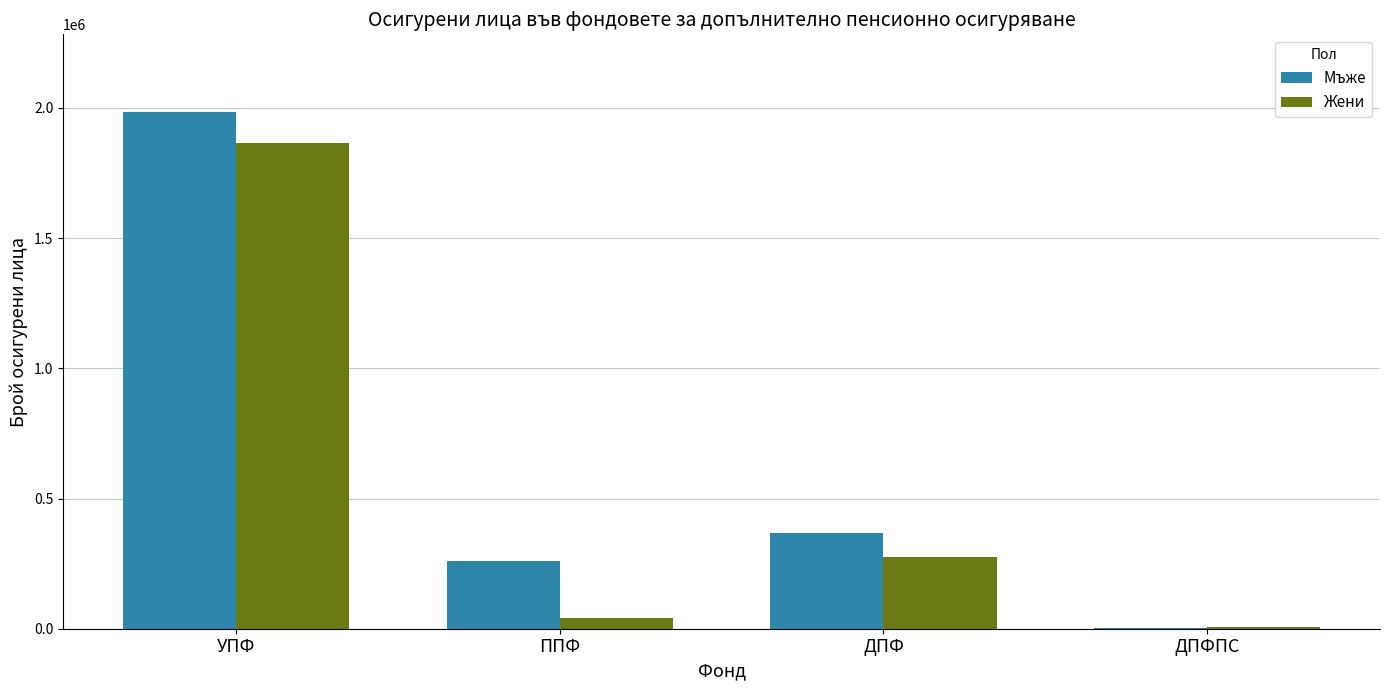

True or false: Мъже has a value of 368846 at ДПФ.

True